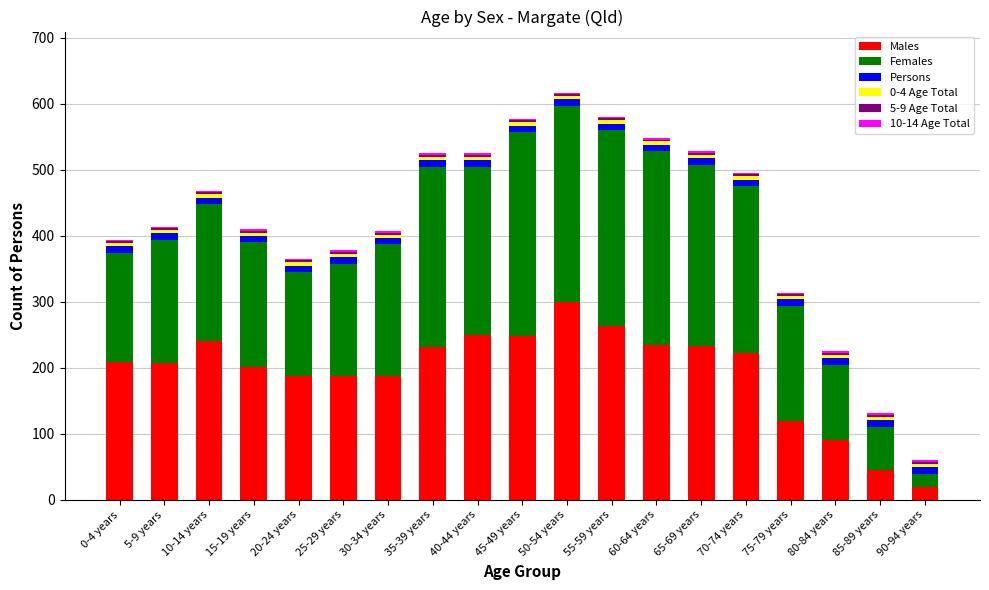

Which category has the highest value in the Males series?

50-54 years